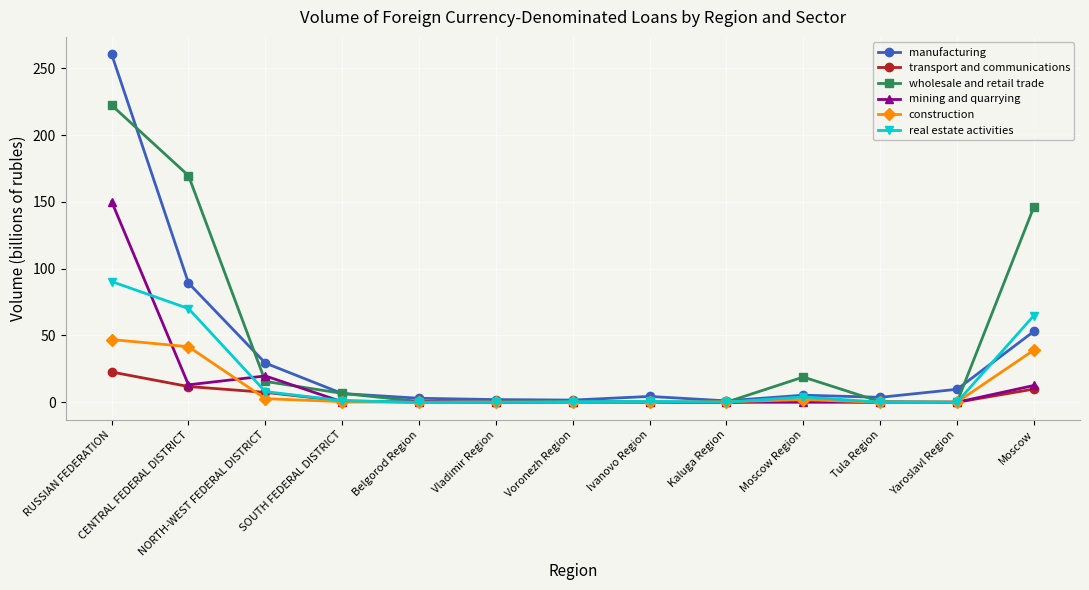

What is the difference between the second highest and second lowest values in the mining and quarrying series?

19.7